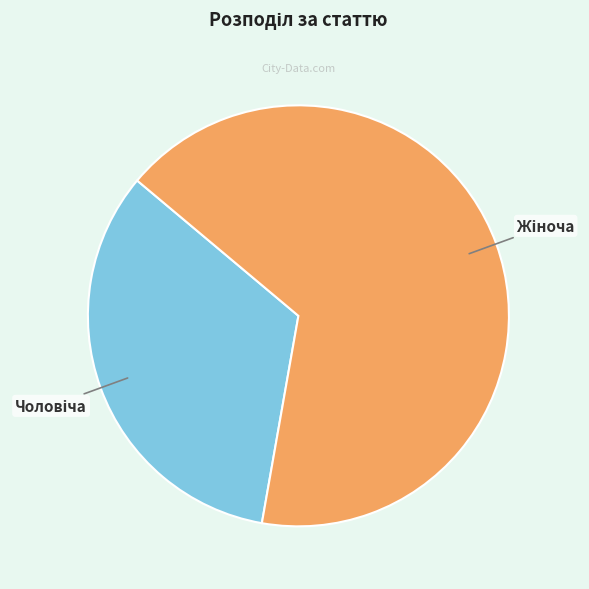

Does any single category account for the majority?

Yes